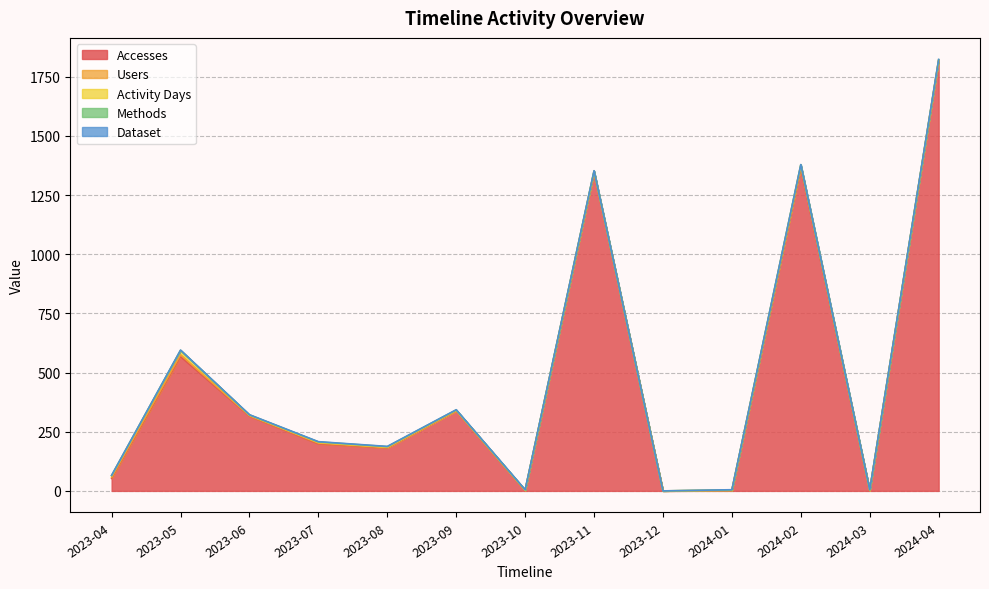

What is the value of the Accesses point at the 1st from the left?

53